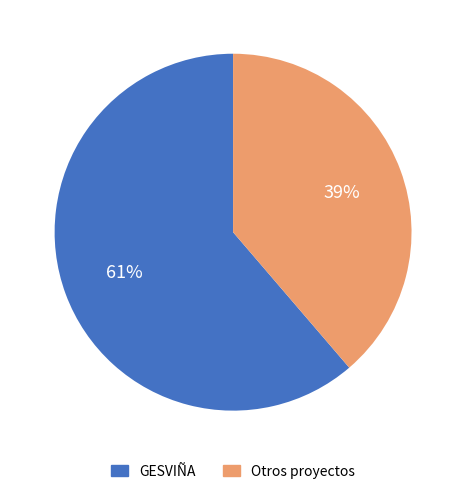

Is it true that GESVIÑA is 70% of the pie?

False